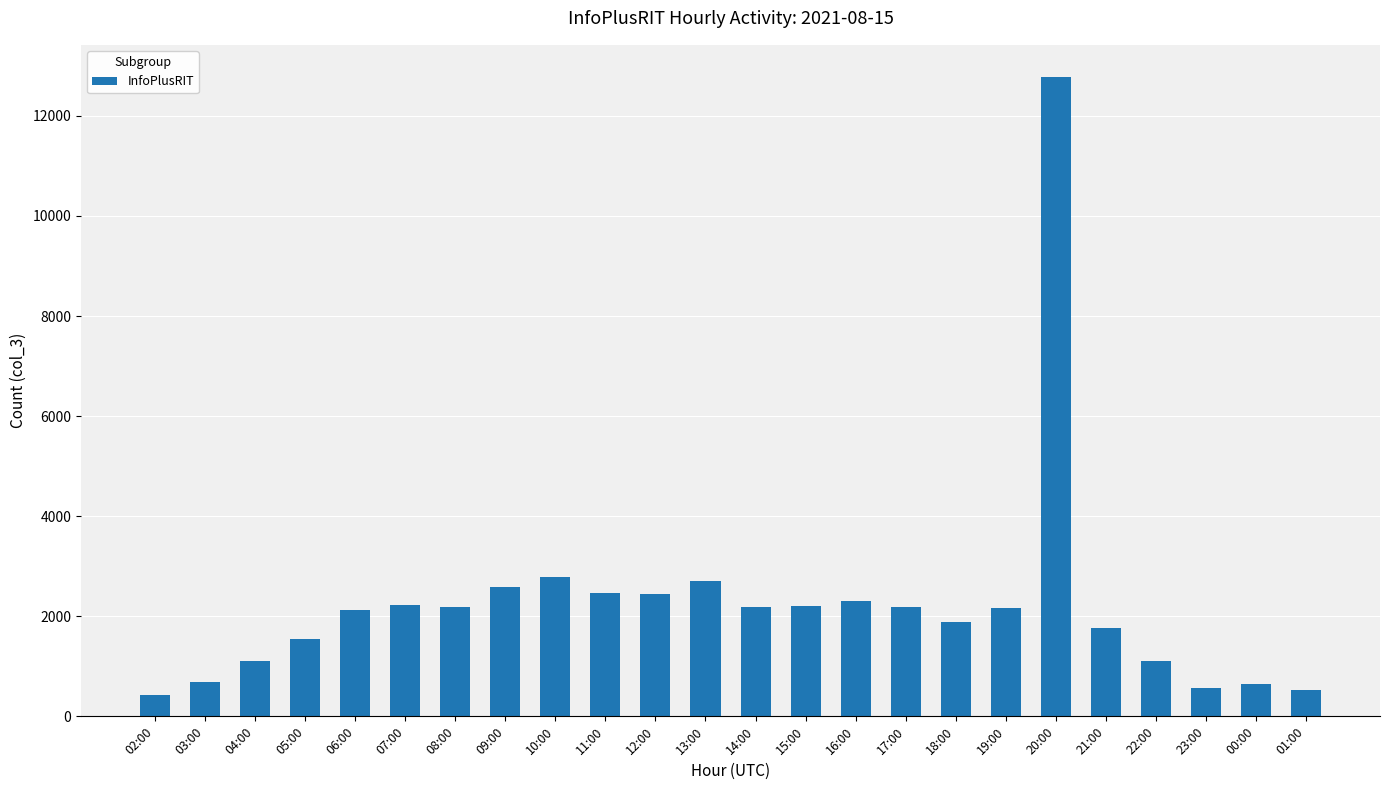

What is the difference between the maximum and second lowest values?

12263